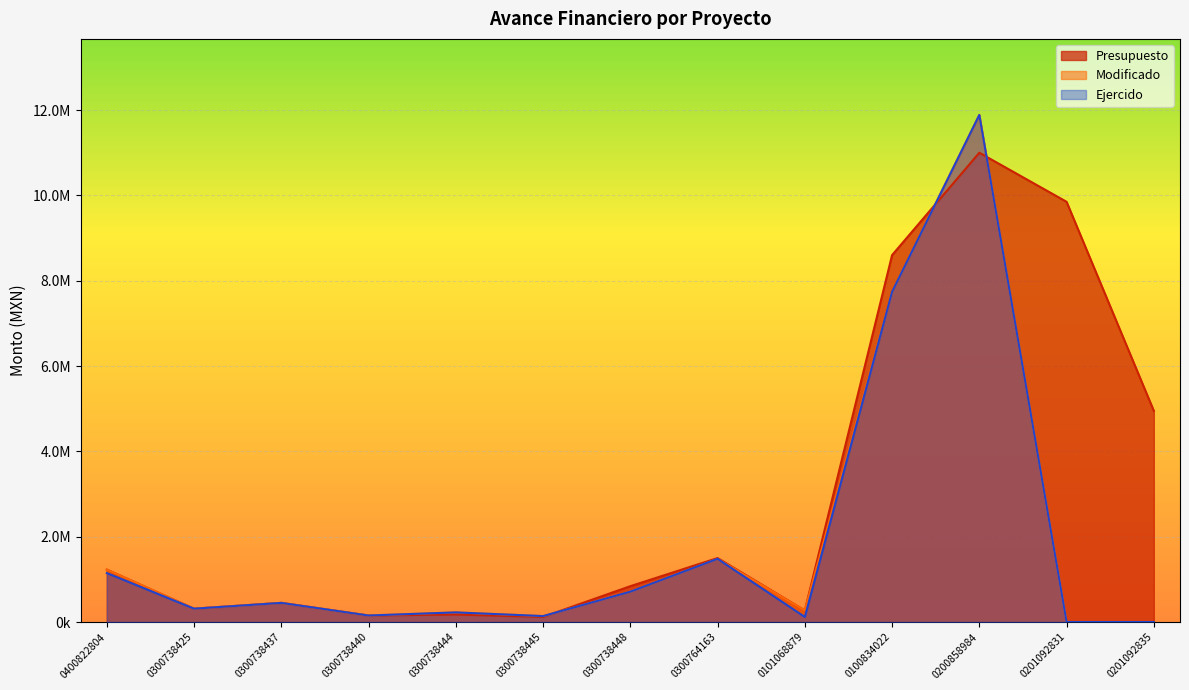

What is the value of the Ejercido point at the 3rd from the left?

448068.8